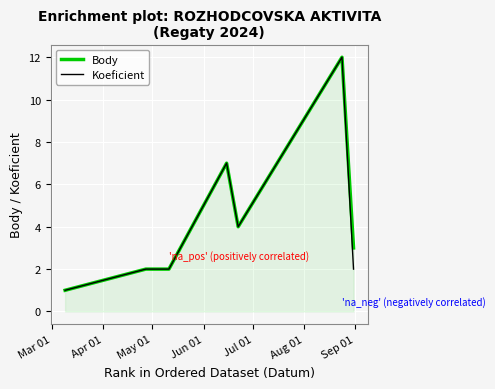

What is the maximum value for Koeficient?

12